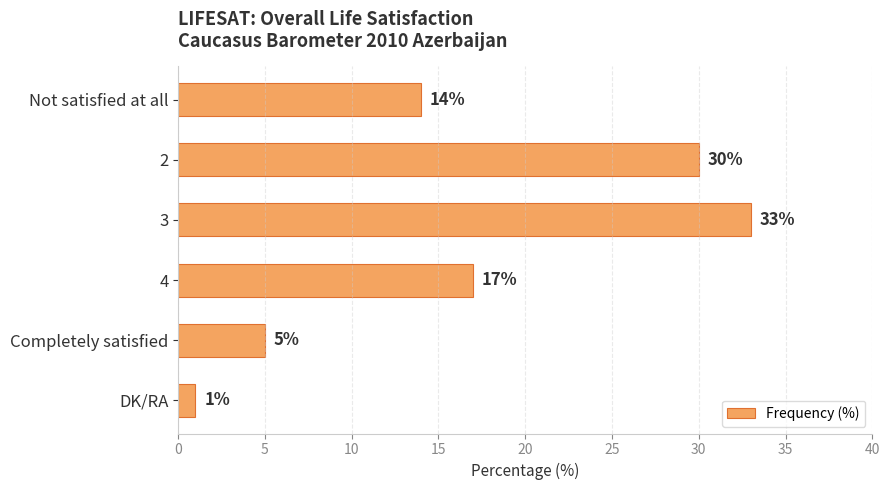

True or false: the data shows 33 at 3.

True